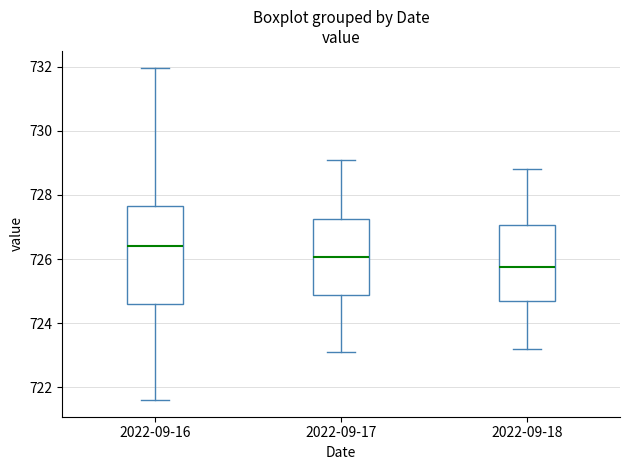

Reading left to right, read every box against the y-axis: the position of its median line, the range the box covers, and the ends of its whiskers. The values are not printed on the chart, so give them approximately, as read against the axis.

2022-09-16: median 726.4, box 724.6 to 727.6, whiskers 721.6 to 732.0
2022-09-17: median 726.0, box 724.8 to 727.2, whiskers 723.2 to 729.2
2022-09-18: median 725.8, box 724.6 to 727.0, whiskers 723.2 to 728.8